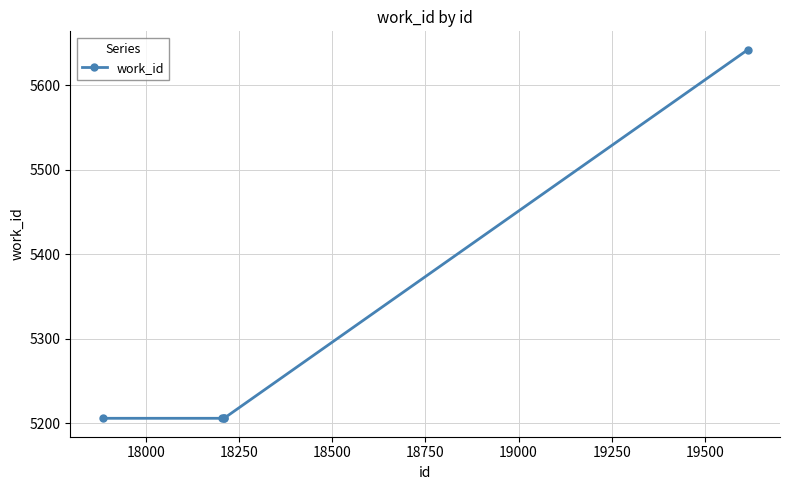

True or false: the data has more than 2 interior local peaks.

False